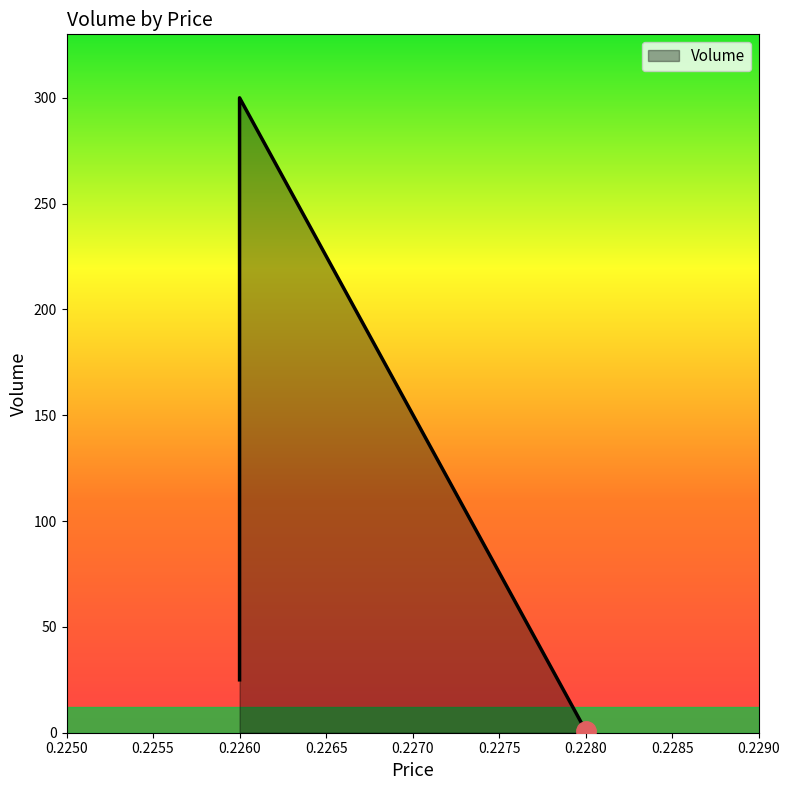

What is the sum of the values at 0.228 and 0.226?

26